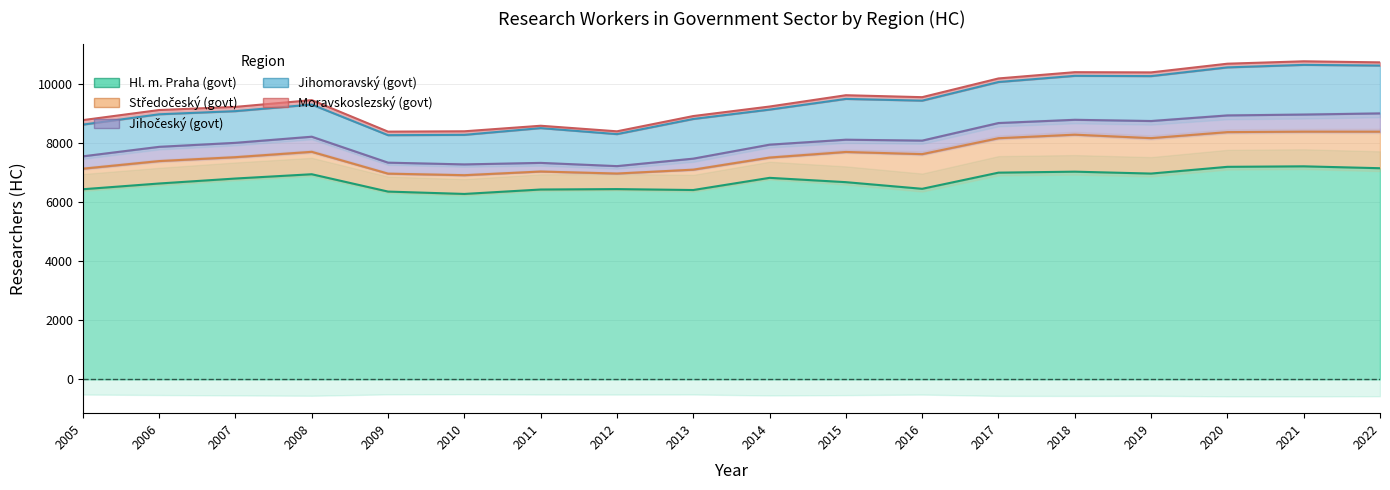

How many lines are shown in the chart?

5